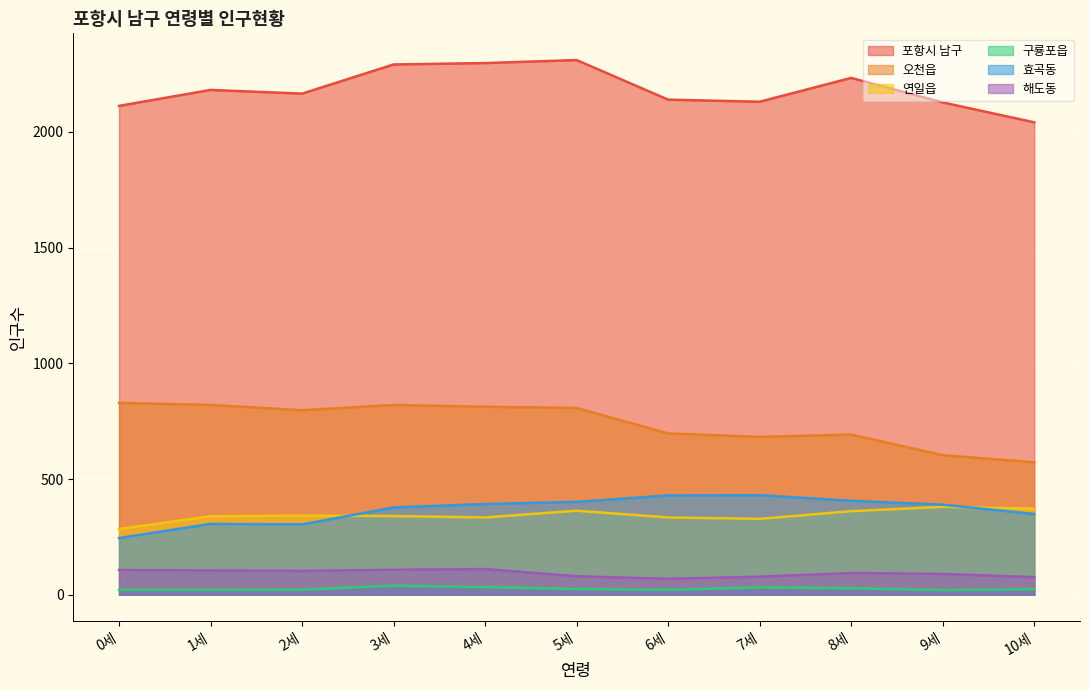

What is the spread (max minus min) of values at 7세?

2098